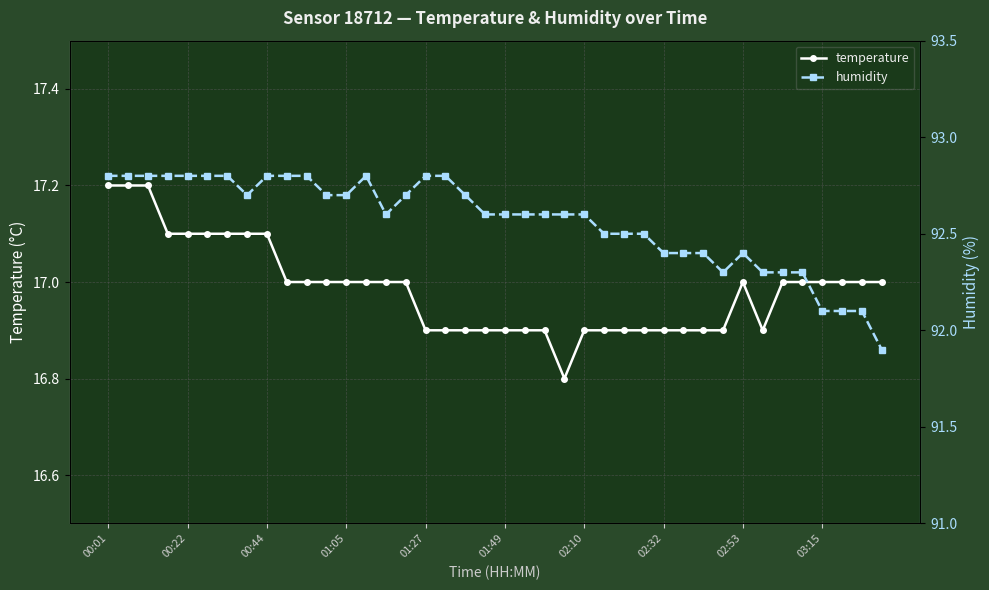

How many categories are shown in the chart?

40